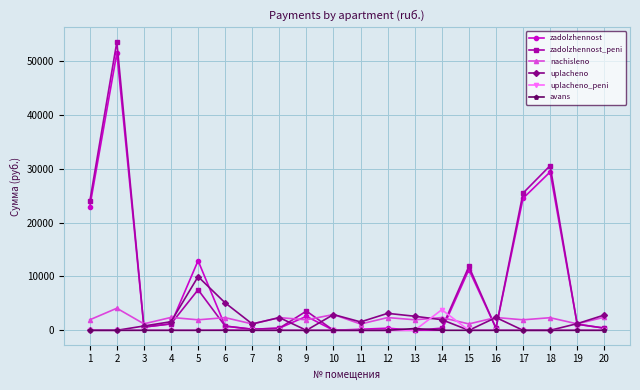

Between 11 and 15, which series saw the biggest shift?

zadolzhennost_peni